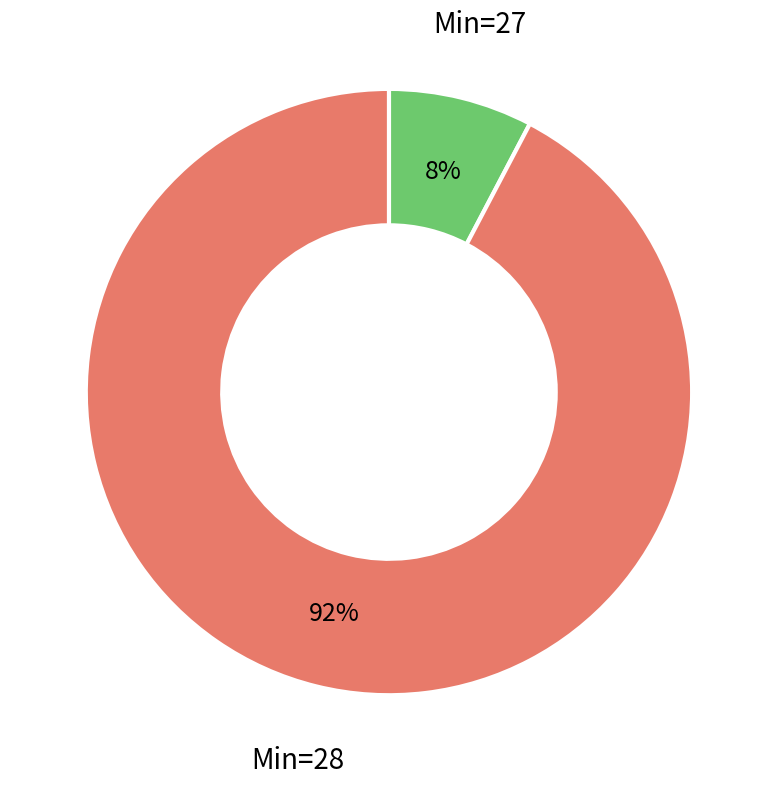

Which category has the smallest portion of the pie?

Min=27